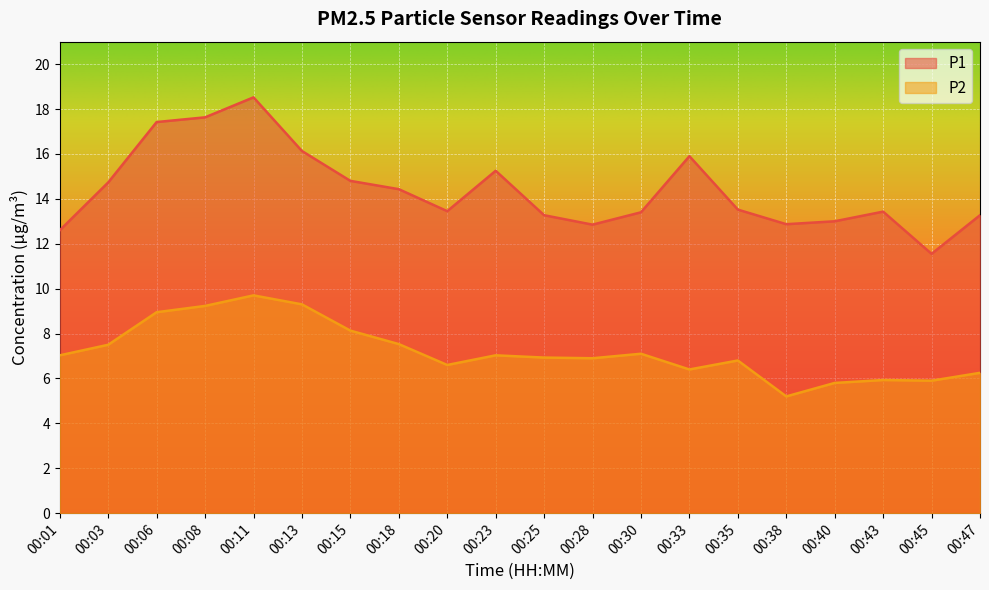

In P1, how many points are lower than both neighbors (excluding endpoints)?

4